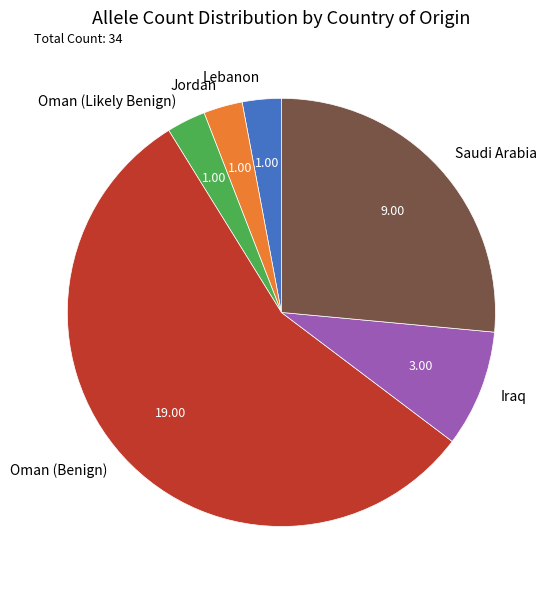

Which category has the biggest portion of the pie?

Oman (Benign)